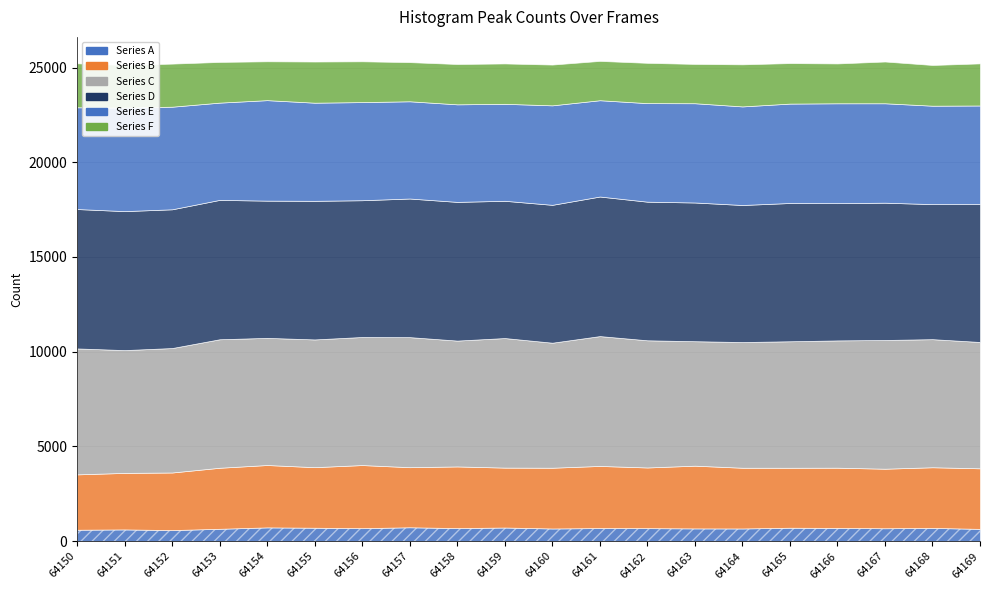

What is the value of the Series B point at the 3rd from the left?

3040